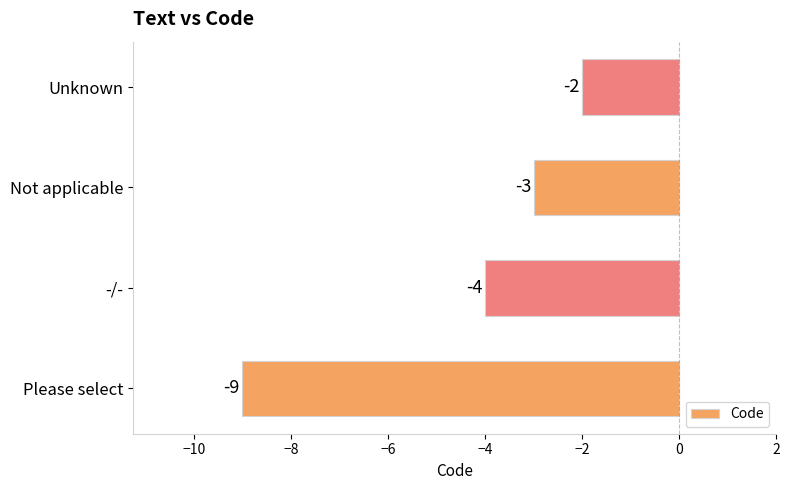

True or false: the data shows -4 at -/-.

True